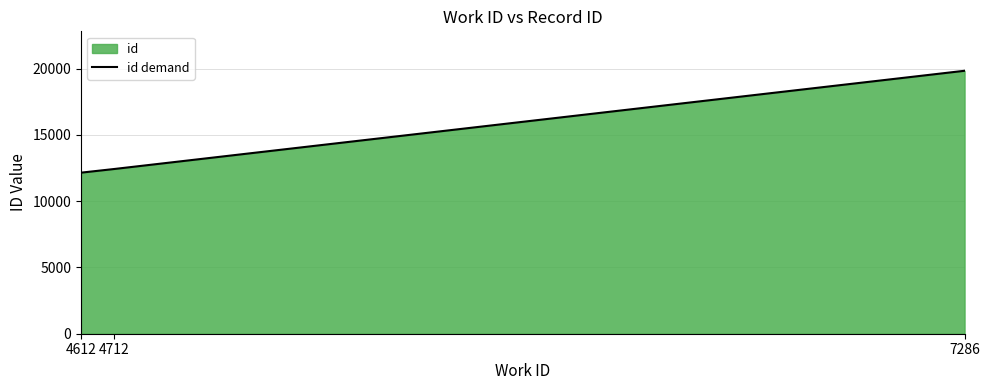

How many values exceed 12430?

1